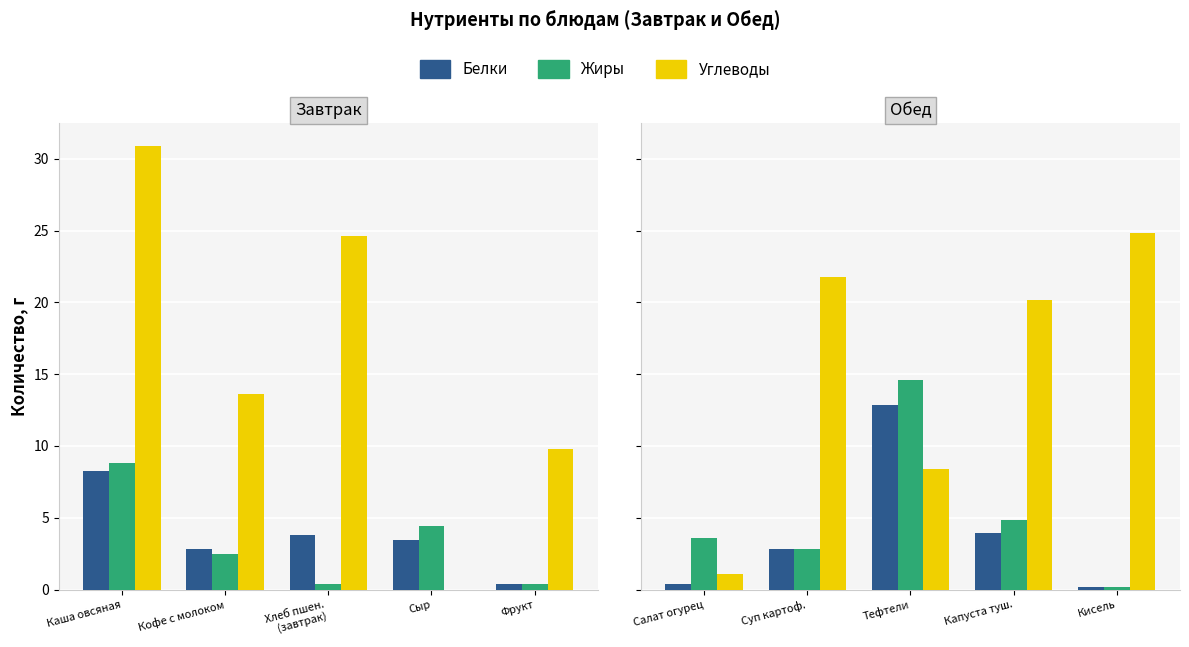

The Углеводы series shows 0.0 at Сыр. True or false?

True